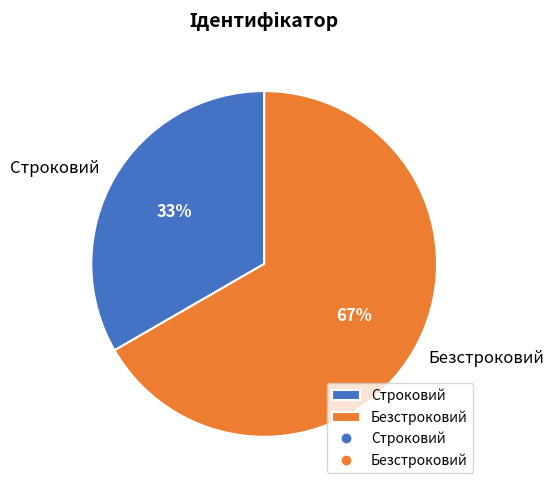

Is it true that Безстроковий is 67% of the pie?

True